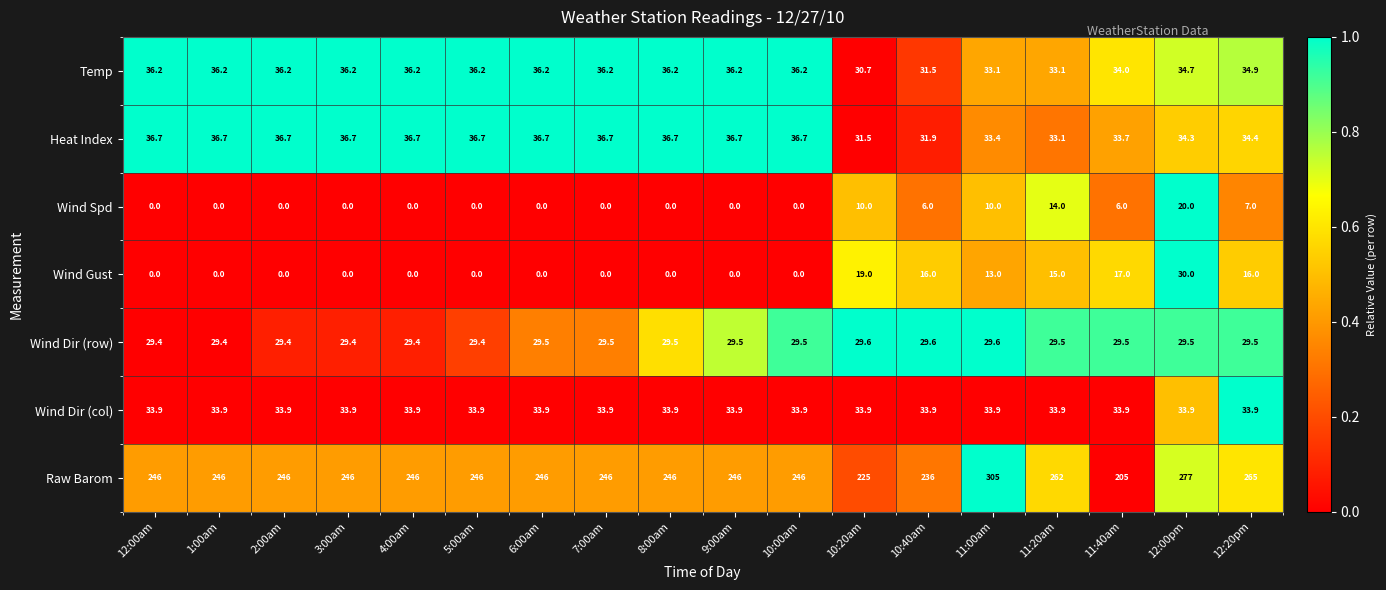

Which series has the largest total across all categories?

Raw Barom